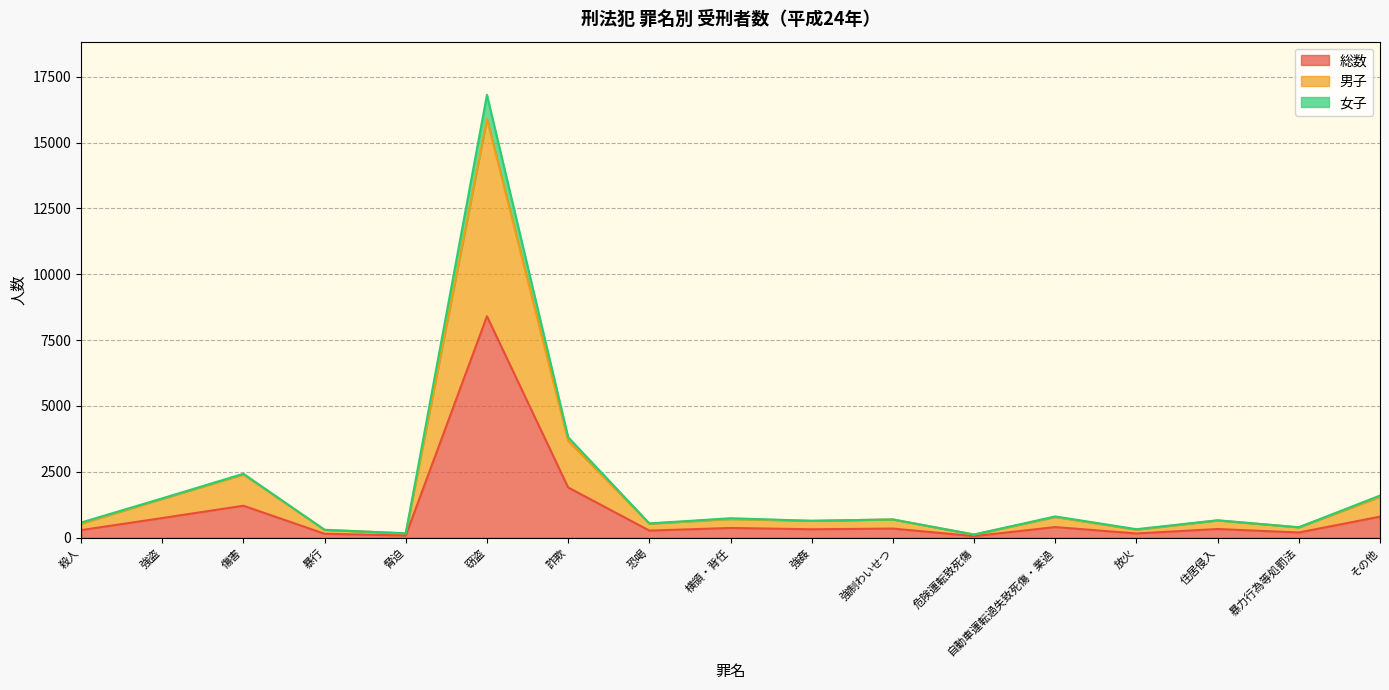

What is the lowest value of the 総数 series?

61